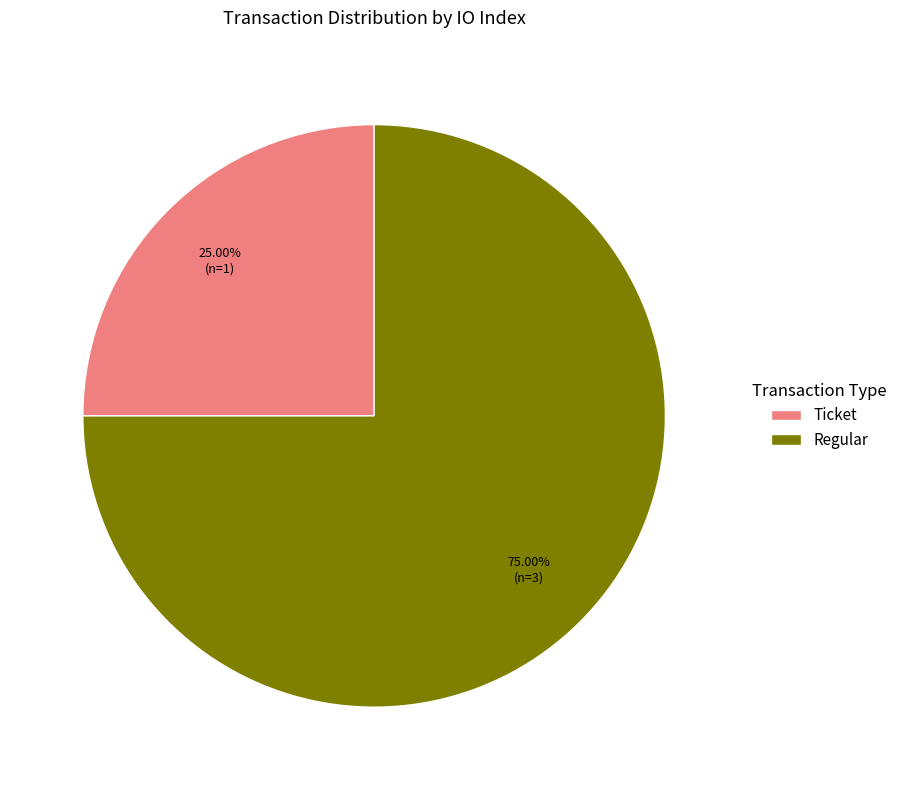

Which slice is the largest?

Regular